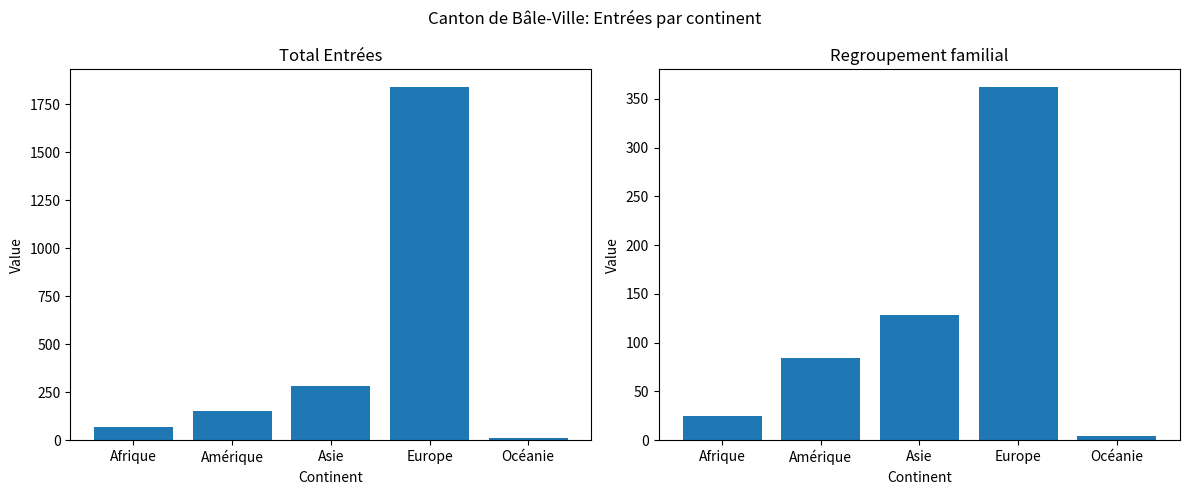

How many bars are there in total?

10